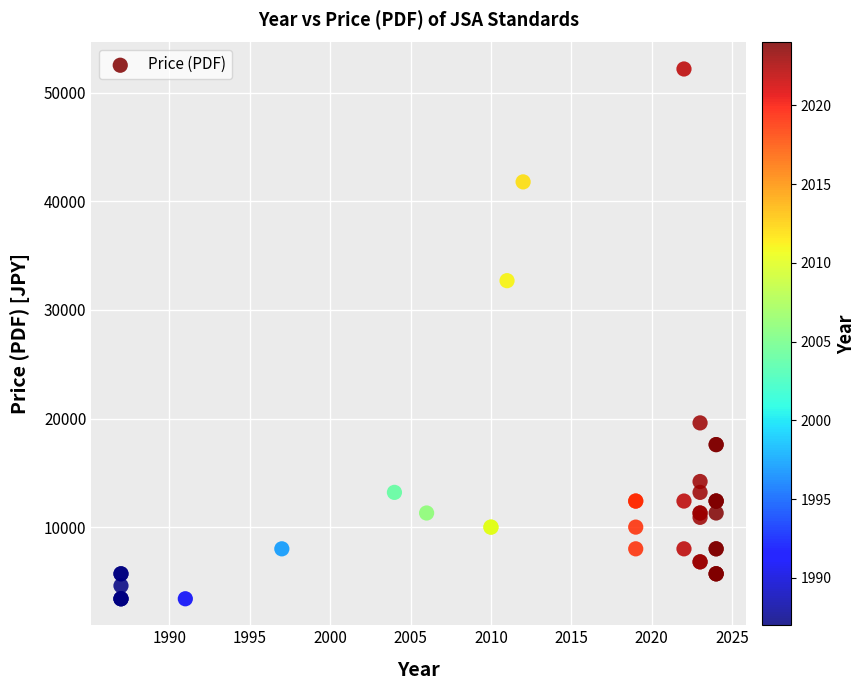

What Y value in the scatter plot is closest to 27800?

32700